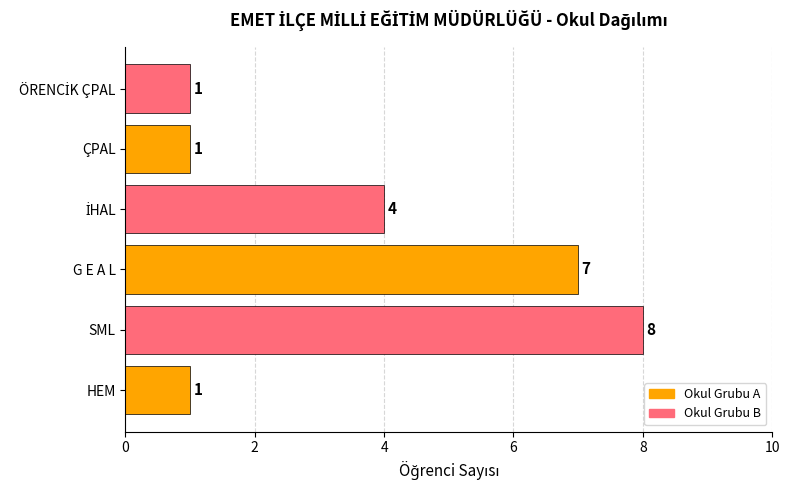

What is the greatest value displayed?

8